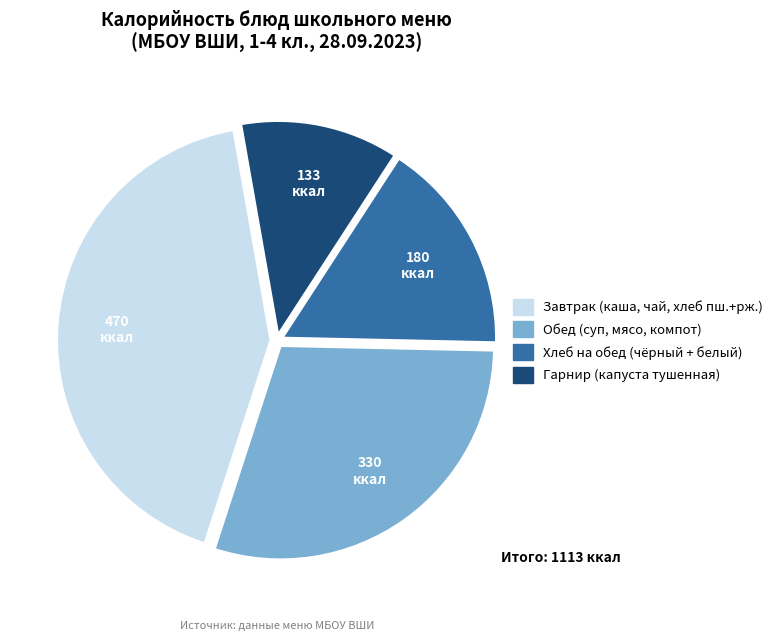

Is there a majority slice in this chart?

No